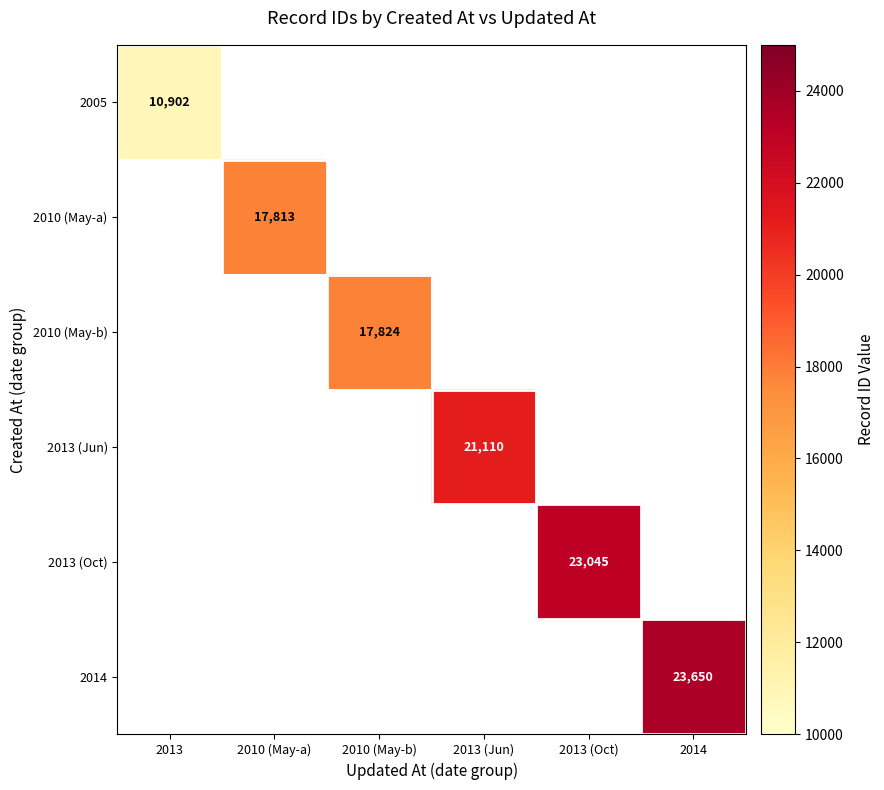

How many data points does each series have?

6